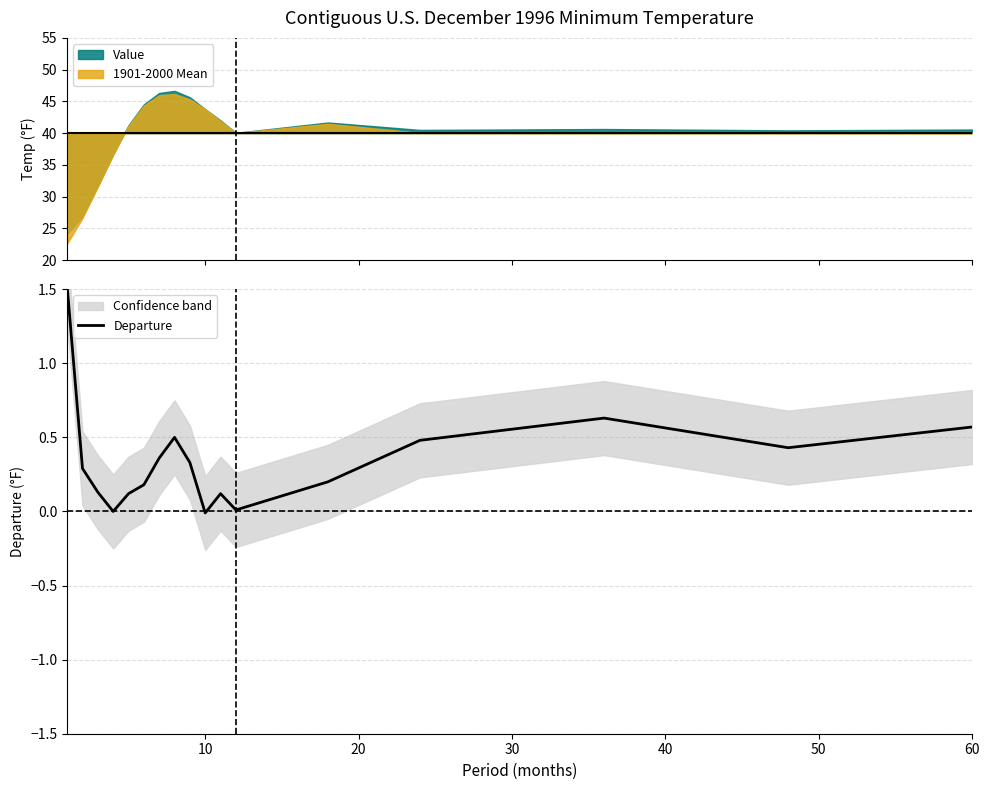

What is the sum of all values?

5.9